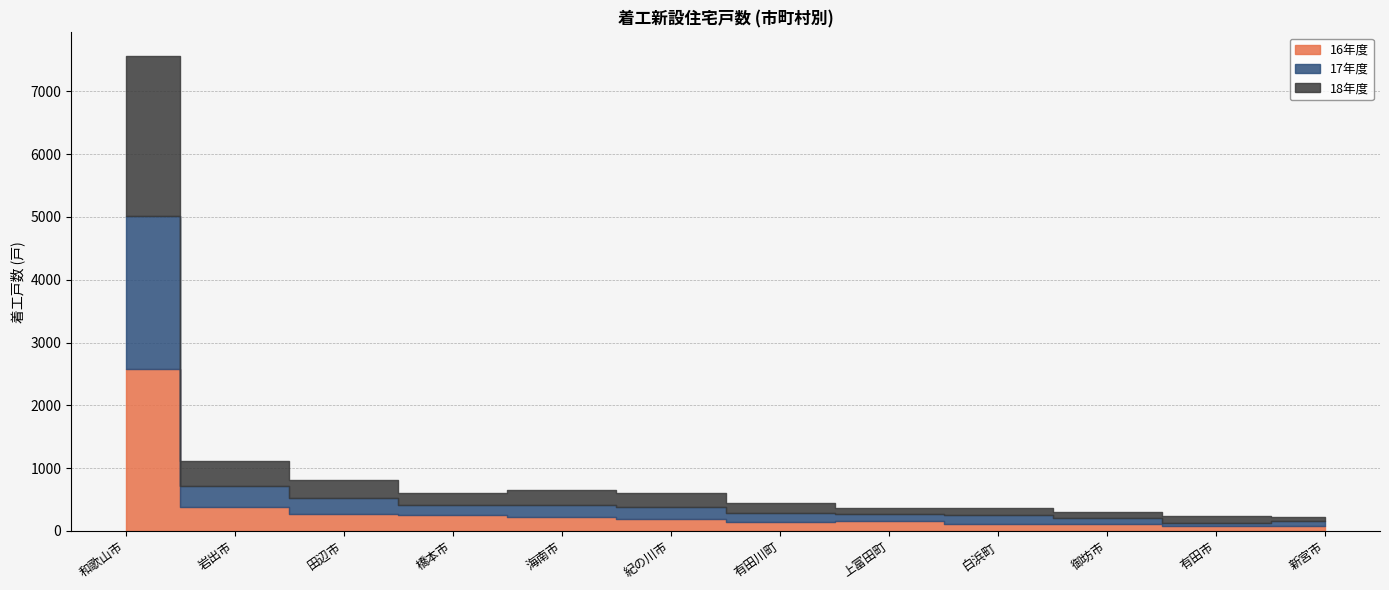

List the series in order of their peak value, lowest first.

17年度, 18年度, 16年度